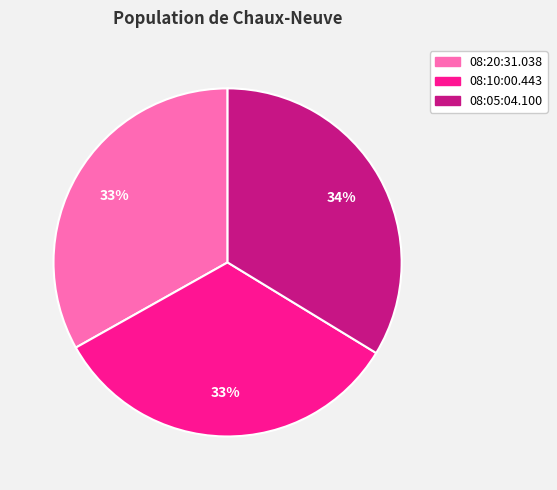

Combined, do 08:05:04.100 and 08:10:00.443 account for over 50%?

Yes